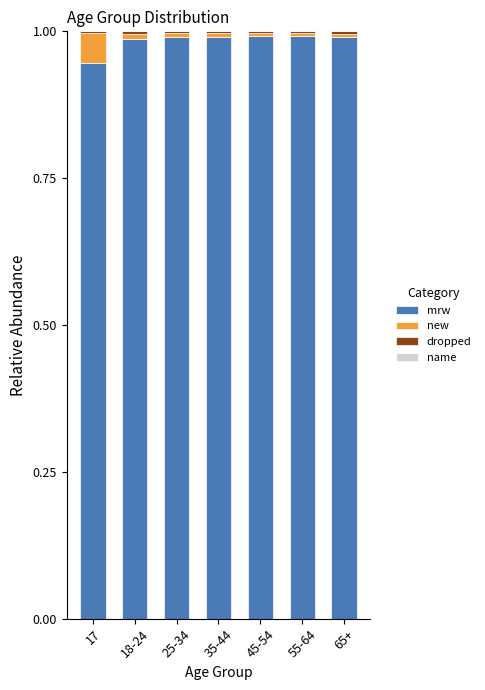

Is it true that mrw equals 1.0 at 55-64?

True